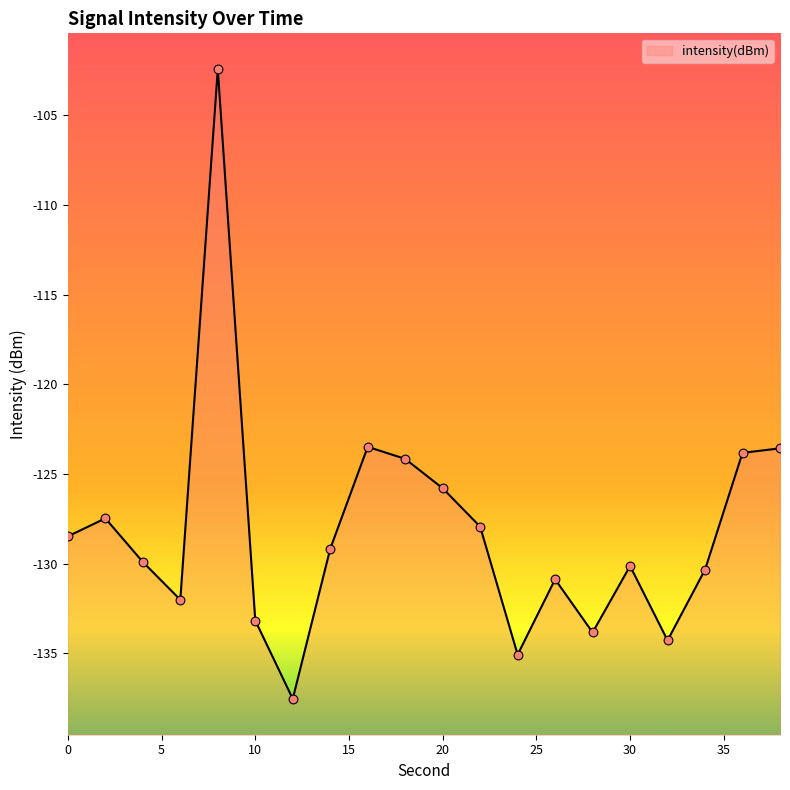

Between 28 and 10, which is larger?

10